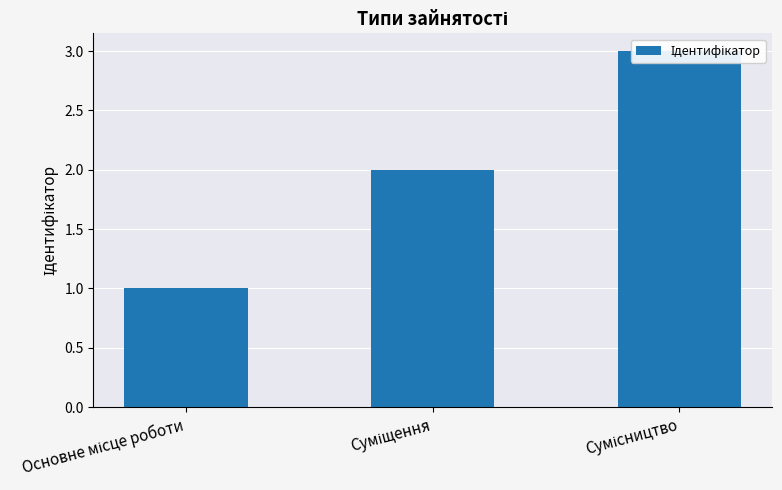

Rank the categories by value from lowest to highest.

Основне місце роботи, Суміщення, Сумісництво